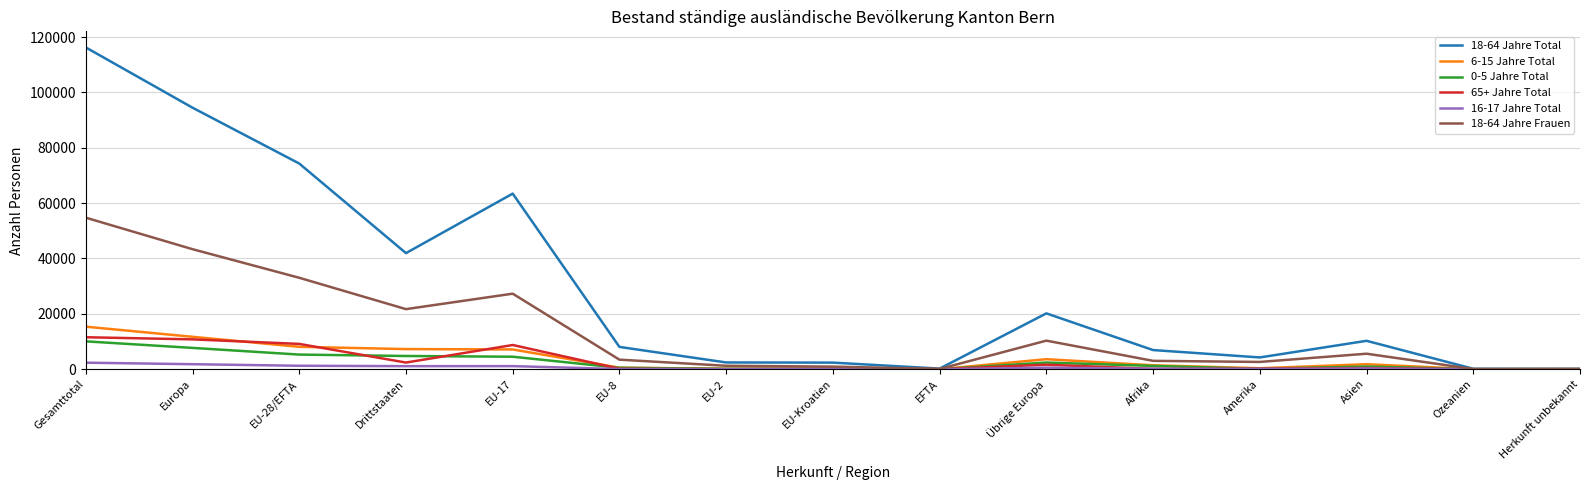

What position from the left is Drittstaaten?

4